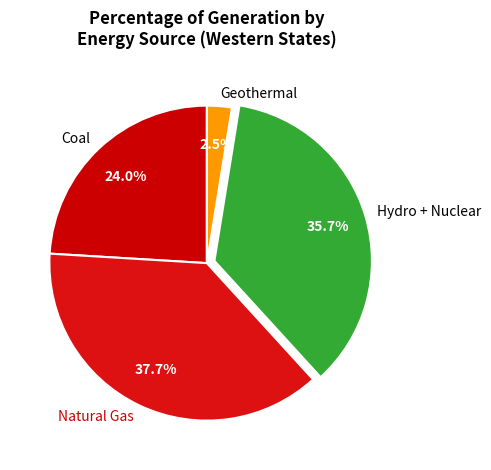

To the nearest percent, what is the average slice percentage?

25%